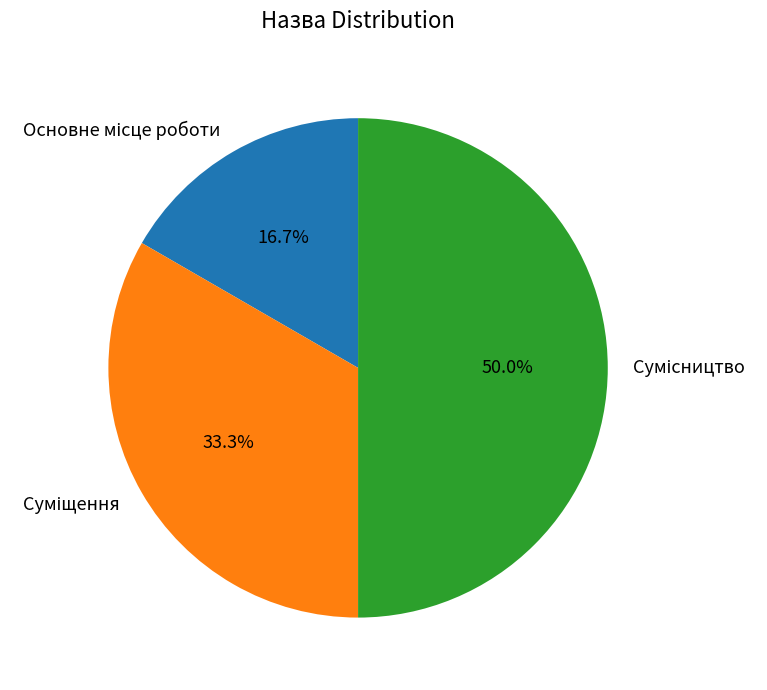

Between Суміщення and Основне місце роботи, which is larger?

Суміщення